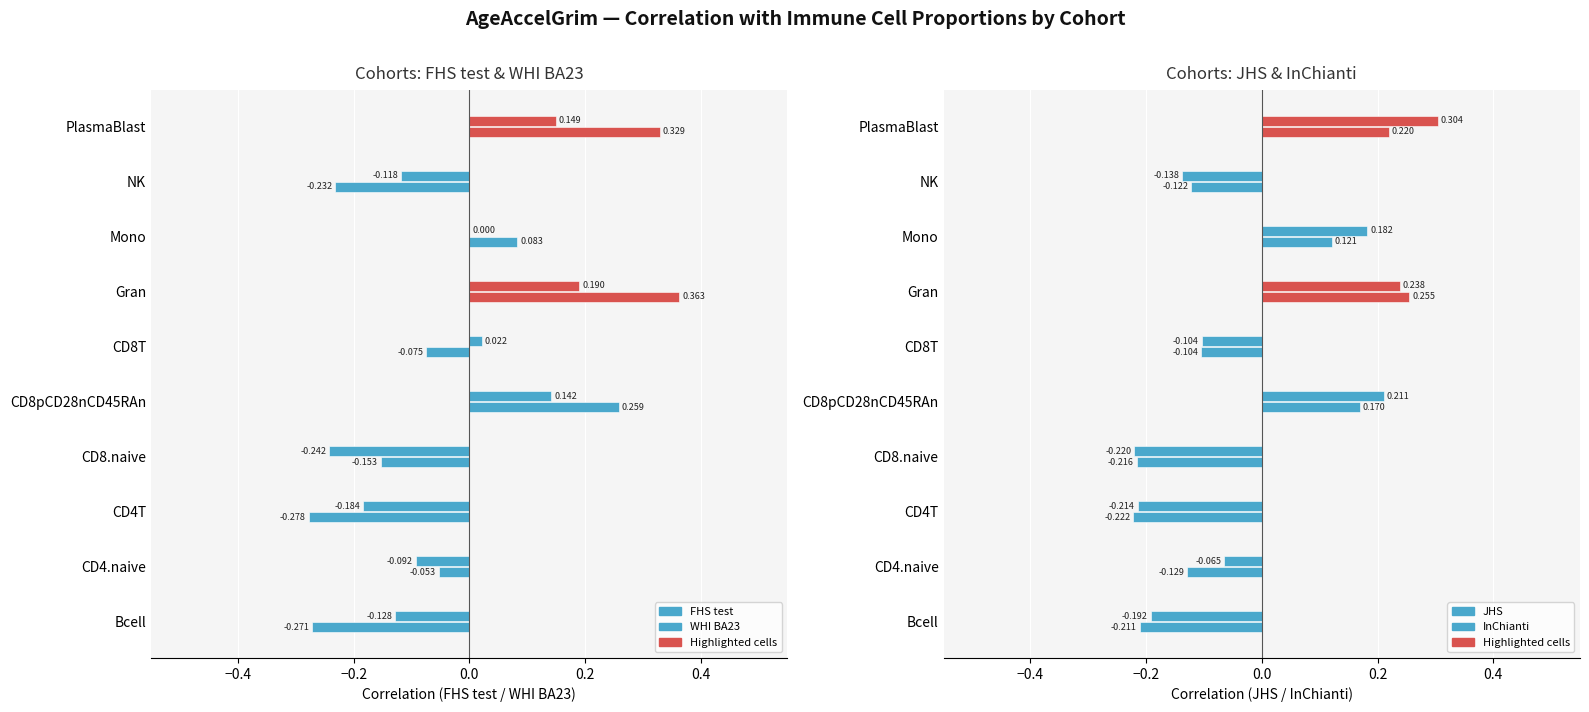

What is the label of the 9th bar from the left?

NK